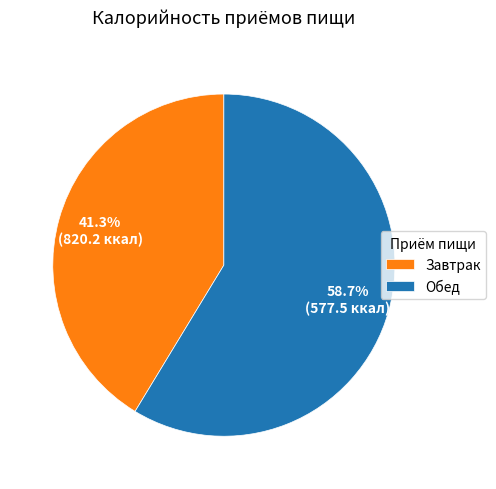

True or false: Обед accounts for 72% of the total.

False